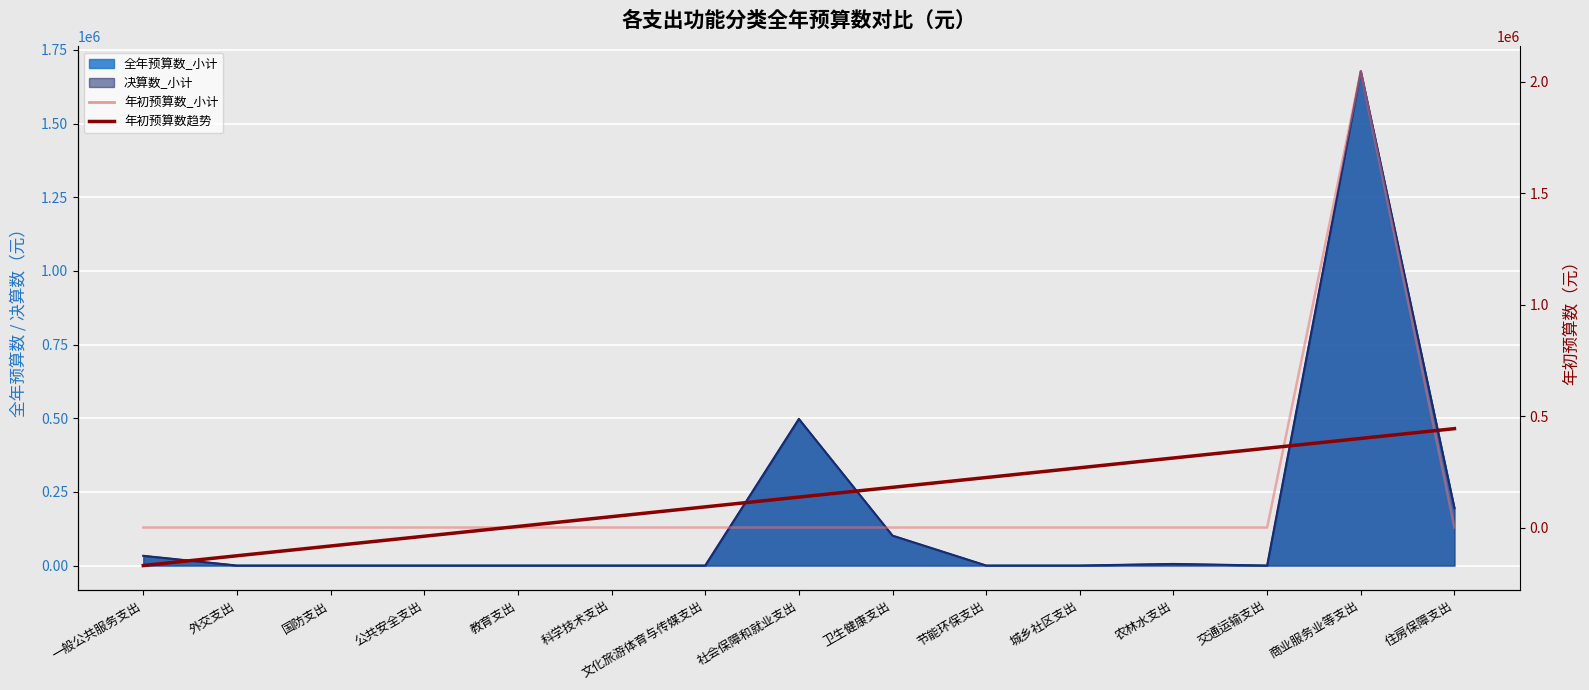

What is the difference between the maximum and second lowest values in the 年初预算数_小计 series?

2046800.0